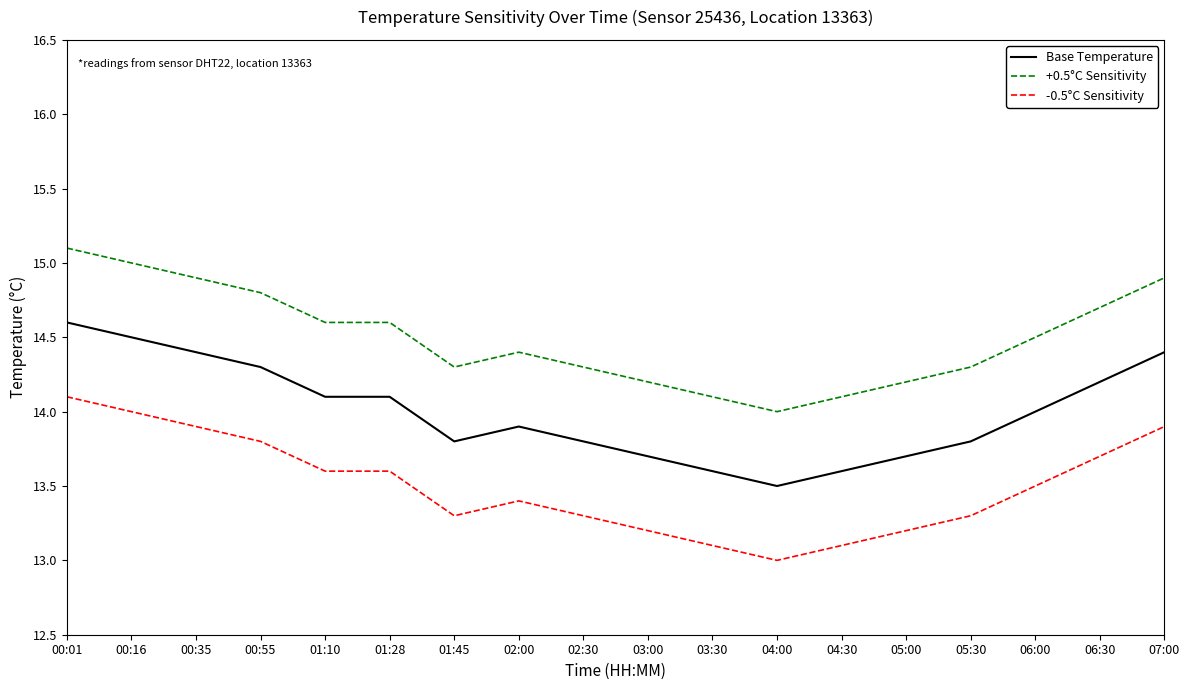

The value of -0.5°C Sensitivity at 07:00 is 13.9. True or false?

True